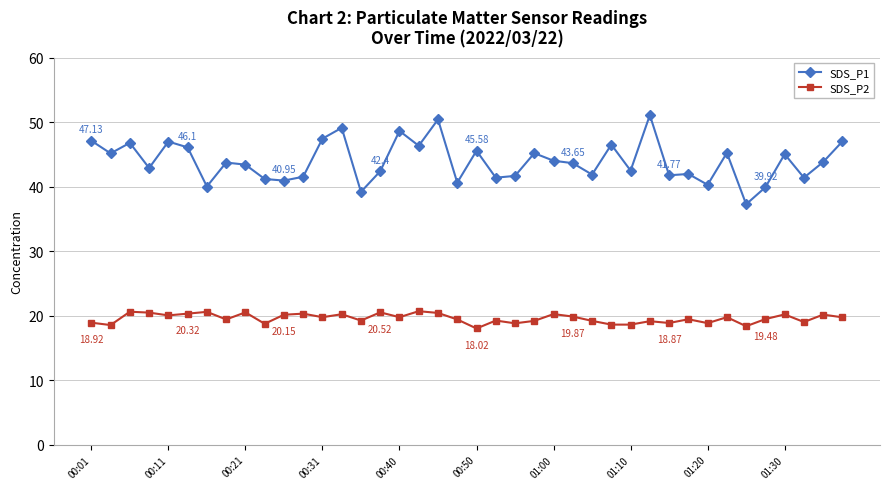

Which series has the largest range (max minus min)?

SDS_P1